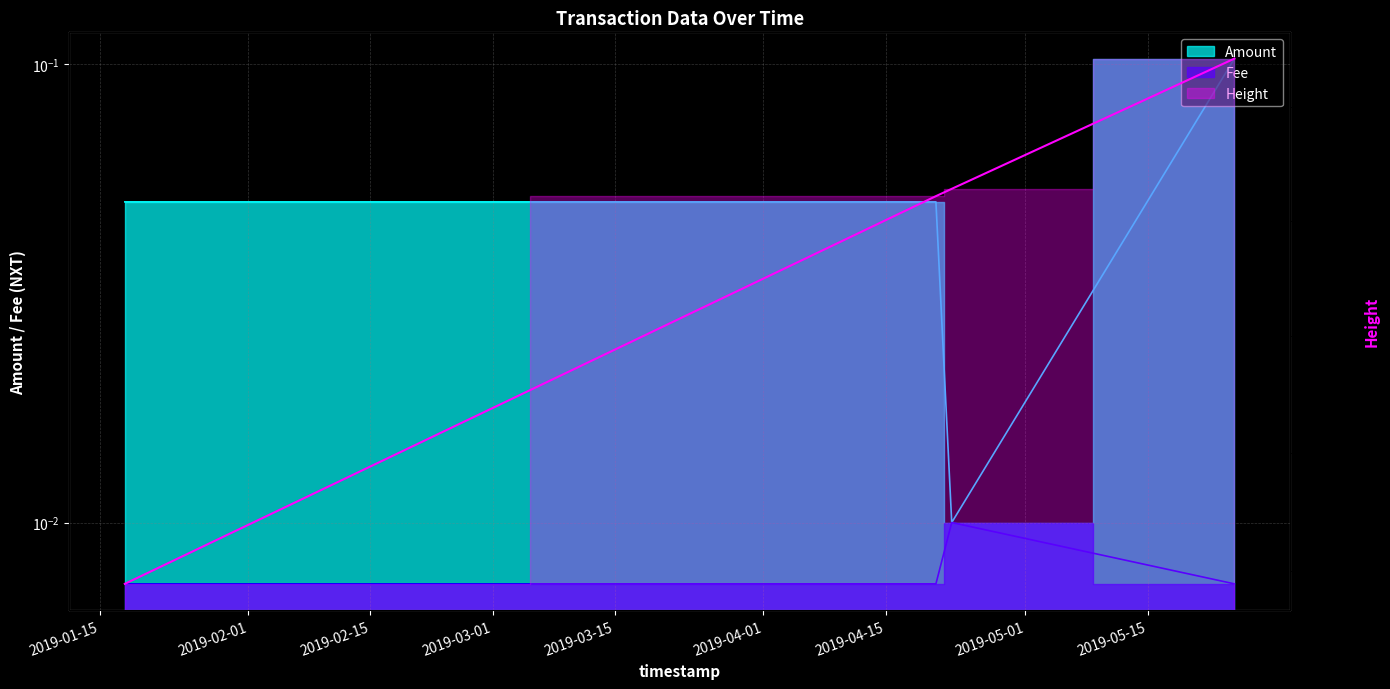

What is the label of the 4th point from the right?

2019-01-17 20:56:14